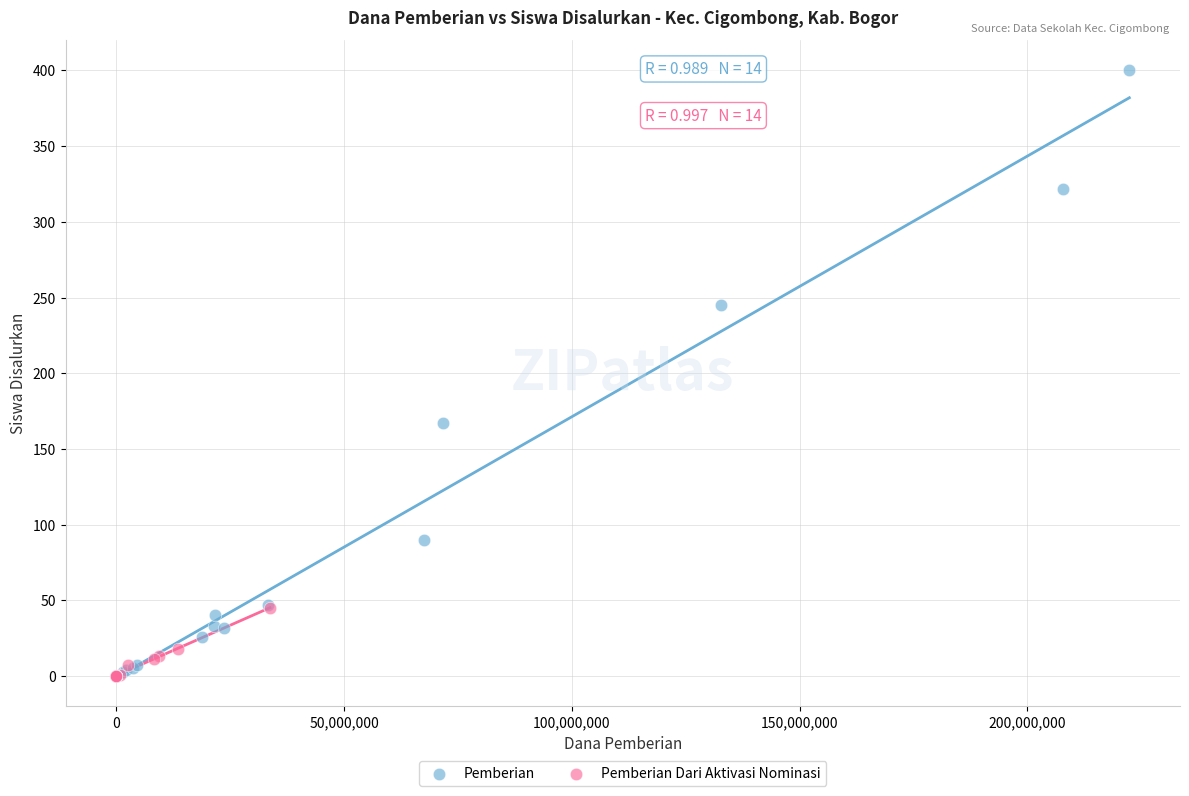

Which series has the largest Y range (max minus min)?

Pemberian